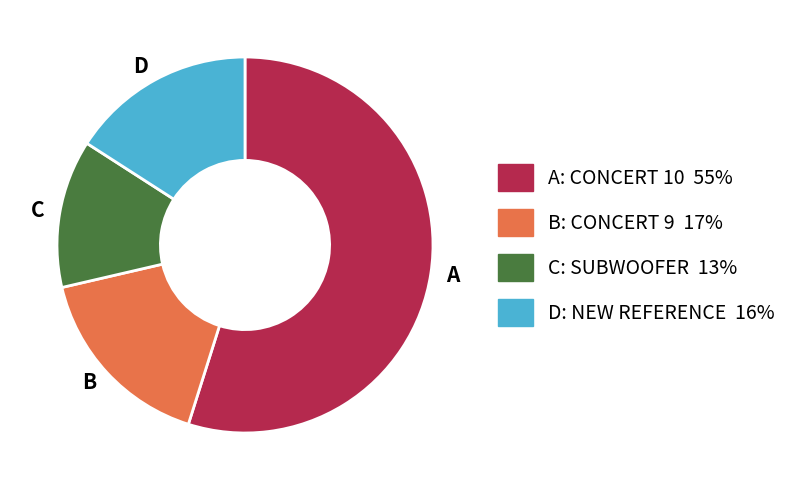

How many slices are in this pie chart?

4